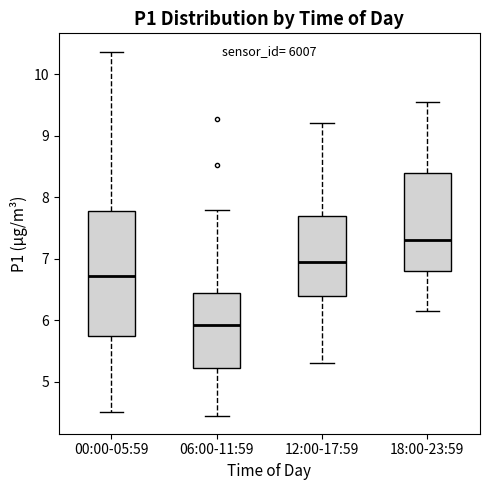

Where is the upper edge of the box for 00:00-05:59 on the y-axis? The values are not printed on the chart, so give them approximately, as read against the axis.

7.8